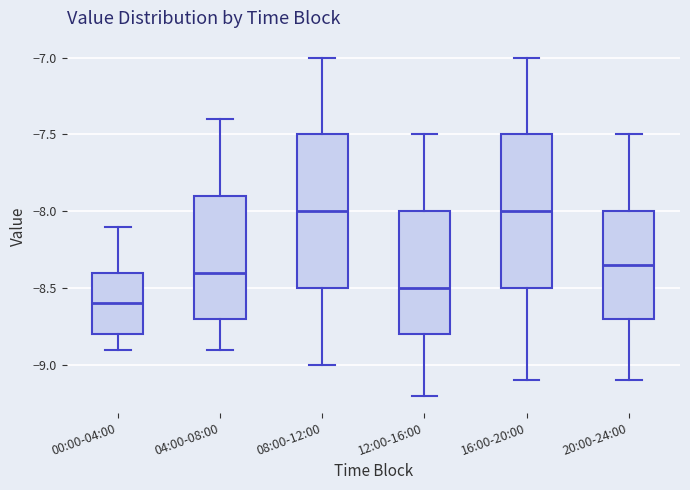

Where is the upper edge of the box for 08:00-12:00 on the y-axis? The values are not printed on the chart, so give them approximately, as read against the axis.

-7.50